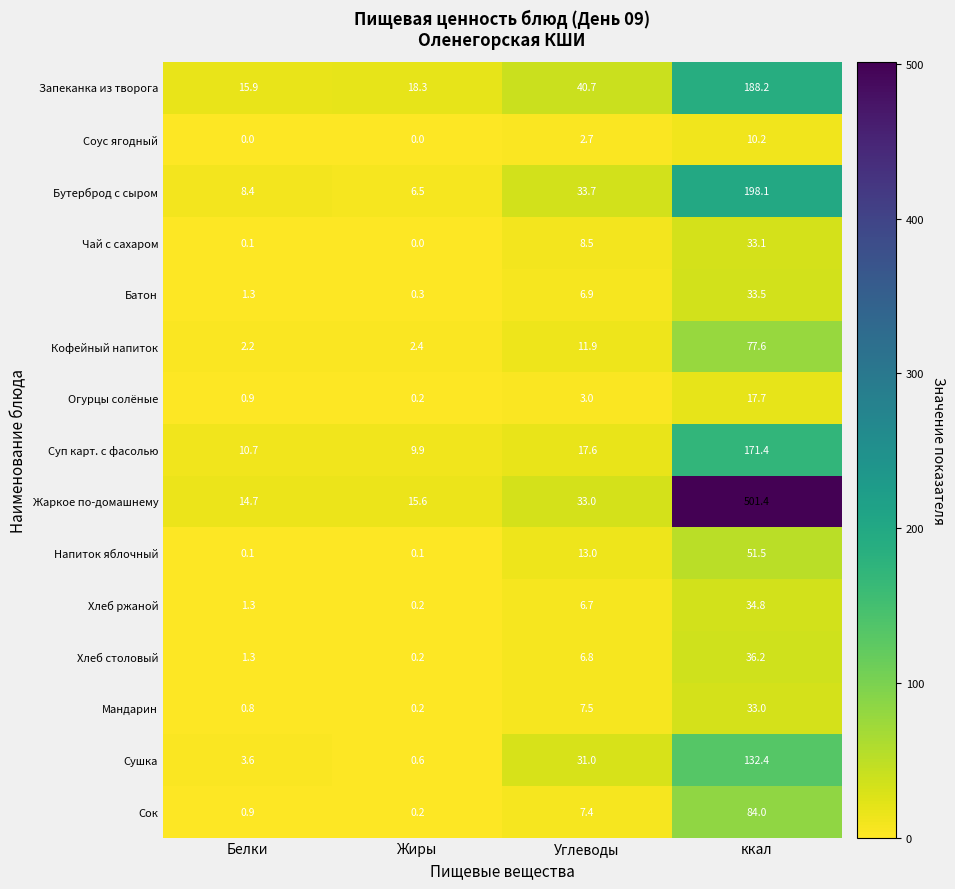

Which category has the highest value in the Батон series?

ккал